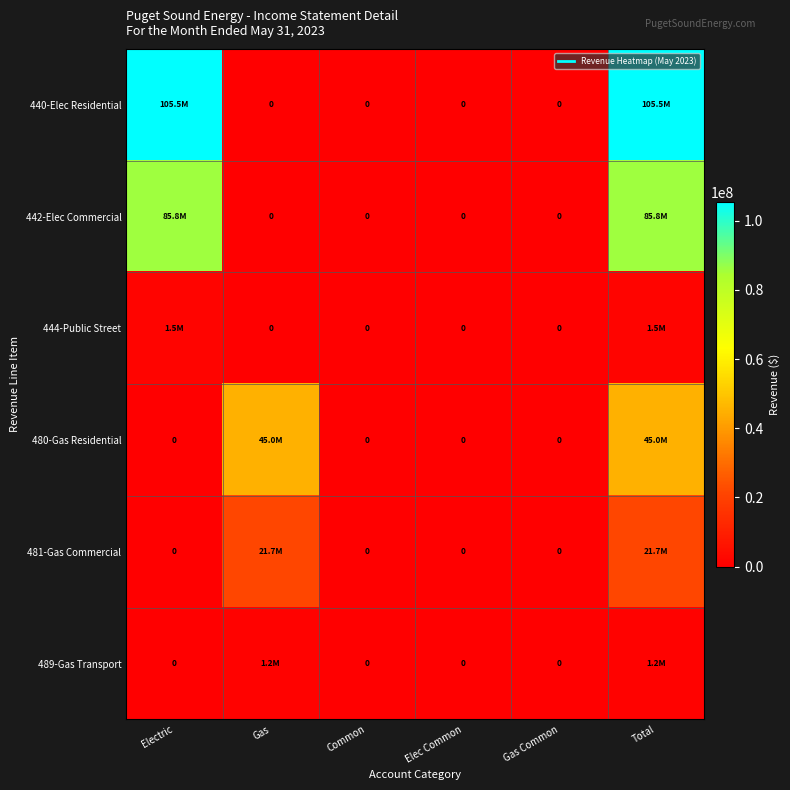

What is the average value of the 489-Gas Transport series?

389787.6